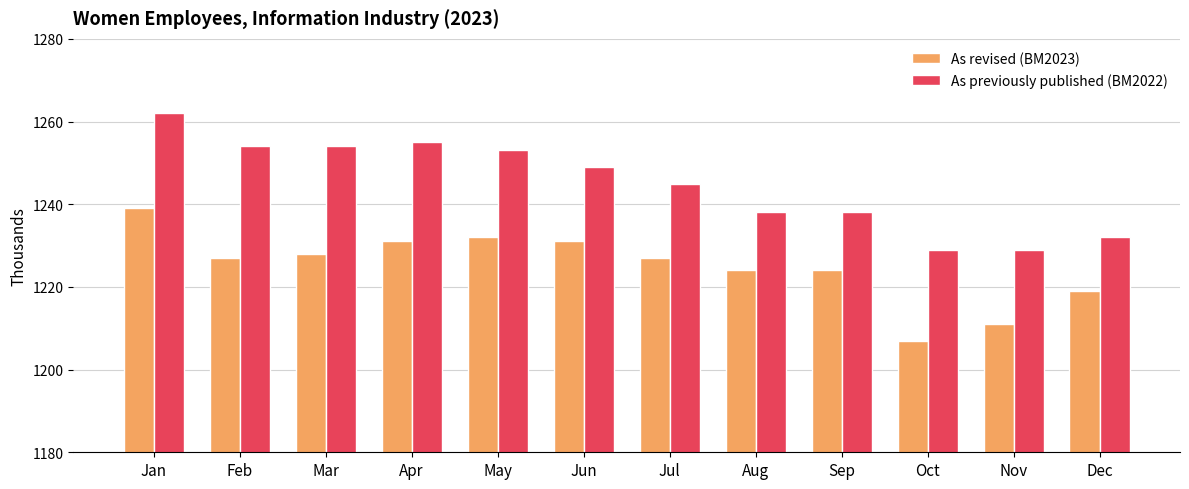

Read the As revised (BM2023) value at Apr.

1231